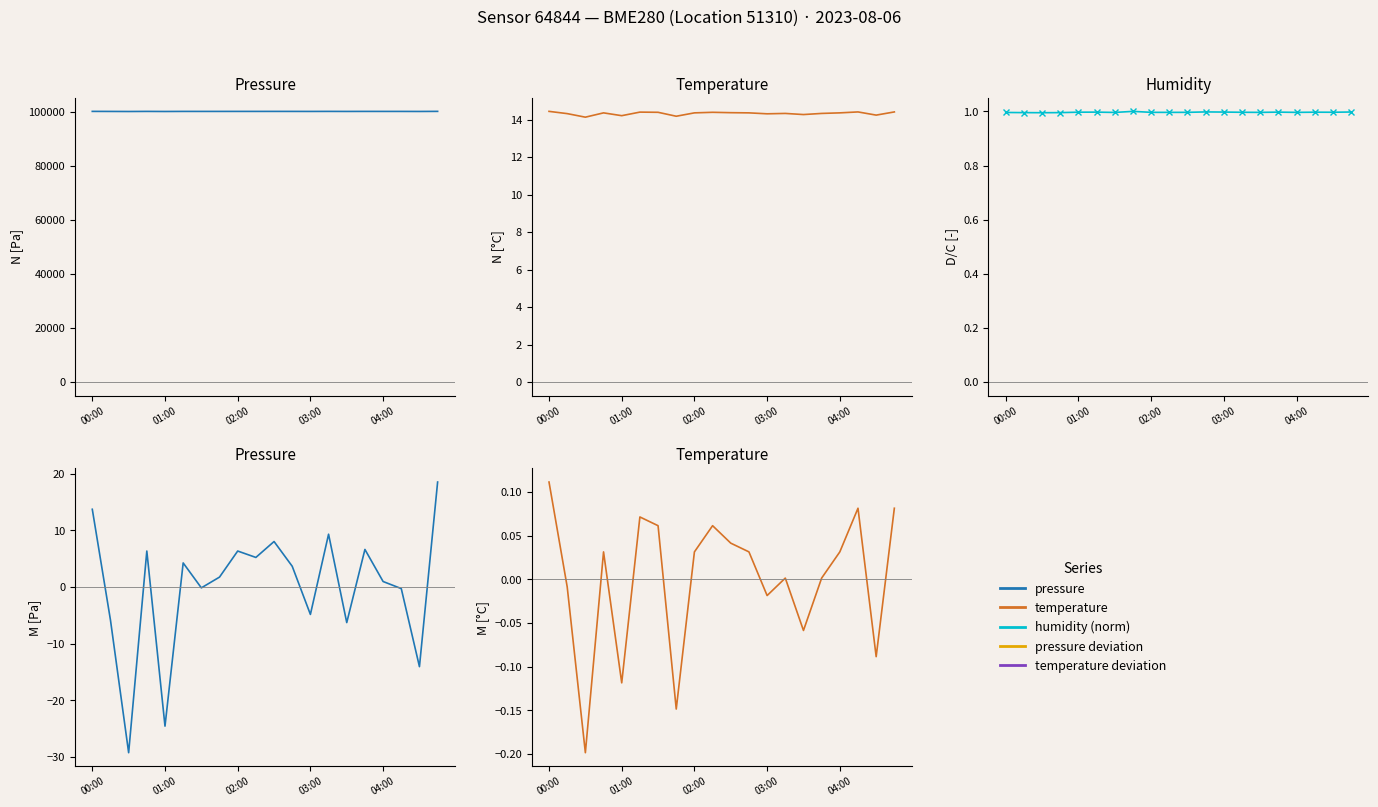

What is the spread (max minus min) of values at 19?

100320.8